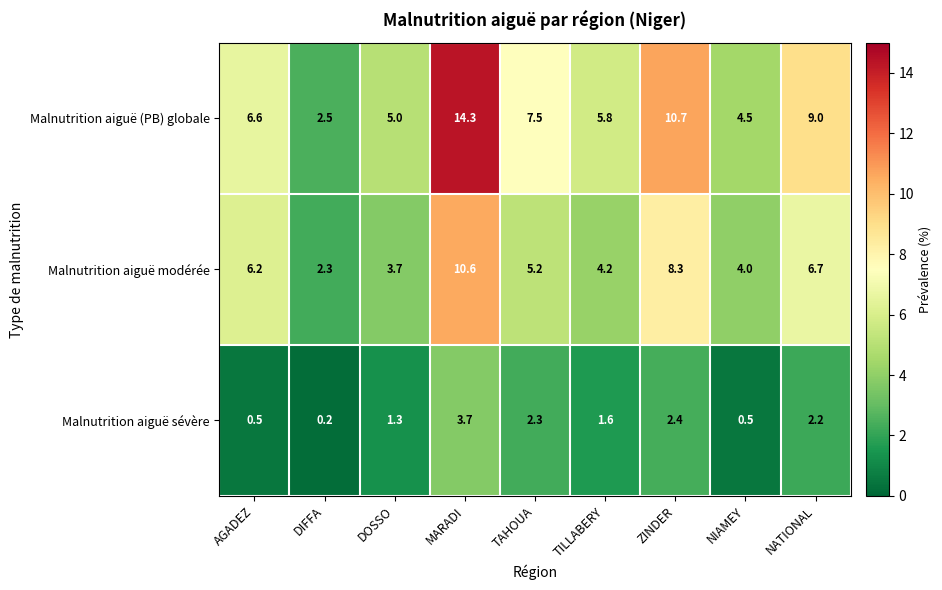

Reading left to right, transcribe all the data shown in this chart.

Malnutrition aiguë (PB) globale: AGADEZ=6.6	DIFFA=2.5	DOSSO=5.0	MARADI=14.3	TAHOUA=7.5	TILLABERY=5.8	ZINDER=10.7	NIAMEY=4.5	NATIONAL=9.0
Malnutrition aiguë modérée: AGADEZ=6.2	DIFFA=2.3	DOSSO=3.7	MARADI=10.6	TAHOUA=5.2	TILLABERY=4.2	ZINDER=8.3	NIAMEY=4.0	NATIONAL=6.7
Malnutrition aiguë sévère: AGADEZ=0.5	DIFFA=0.2	DOSSO=1.3	MARADI=3.7	TAHOUA=2.3	TILLABERY=1.6	ZINDER=2.4	NIAMEY=0.5	NATIONAL=2.2